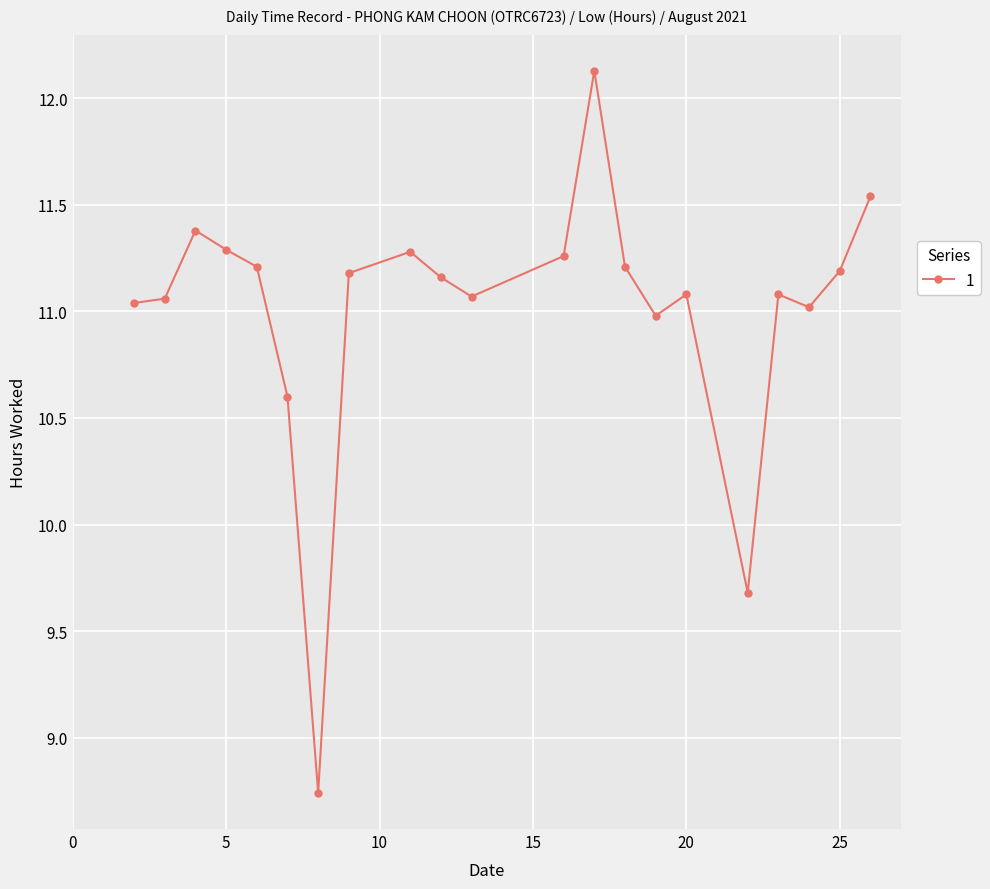

Does the chart have visible grid lines?

Yes